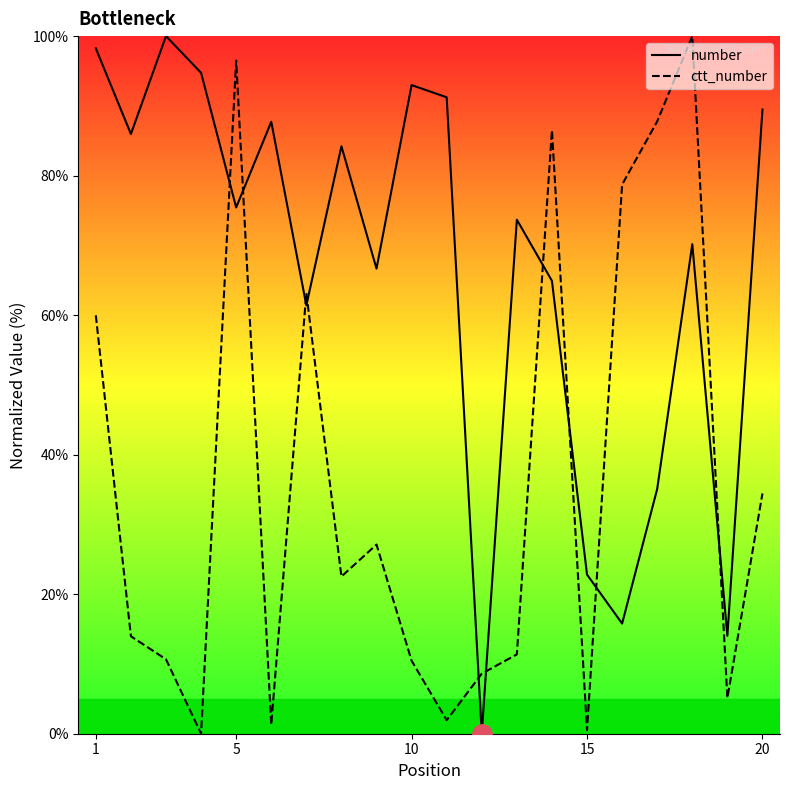

How many interior local valleys does the number series have?

7